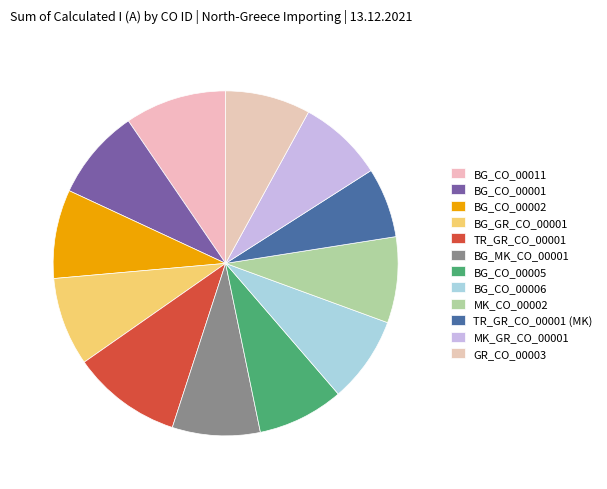

Is it true that BG_GR_CO_00001 is 8% of the pie?

True